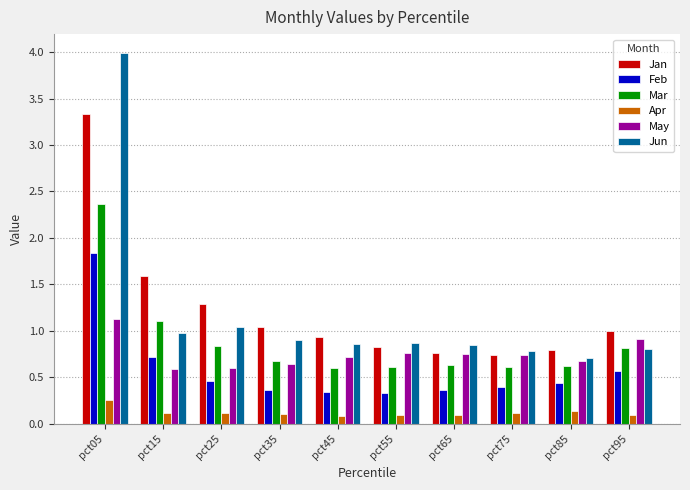

How many bars are there in each group?

6